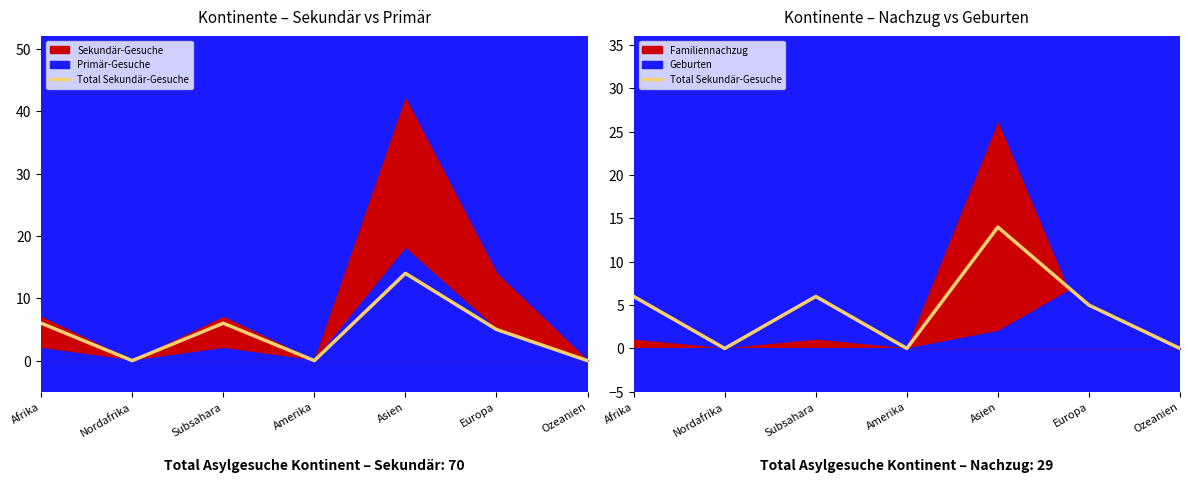

Rank the categories by value from lowest to highest.

Nordafrika, Amerika, Ozeanien, Europa, Afrika, Subsahara, Asien